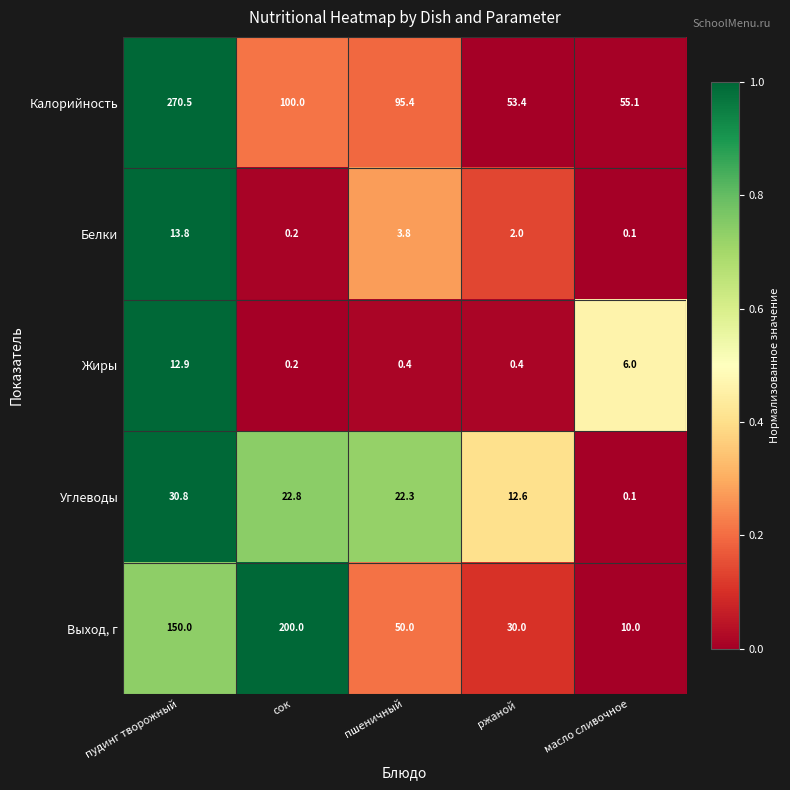

At which category is the sum across all series the highest?

пудинг творожный